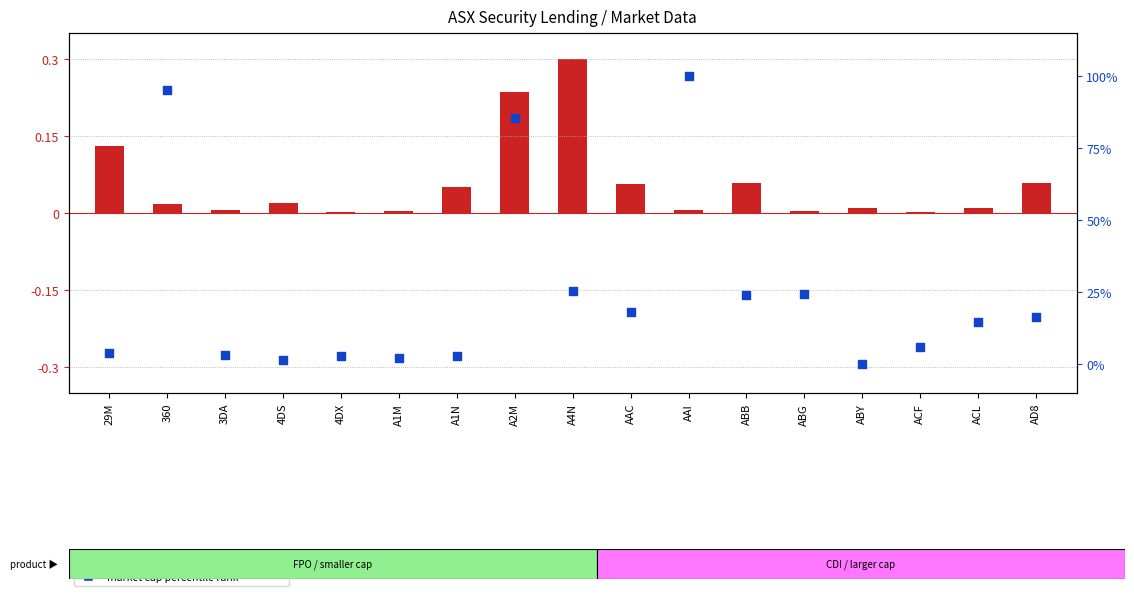

Which series reaches the maximum Y coordinate?

market cap percentile rank